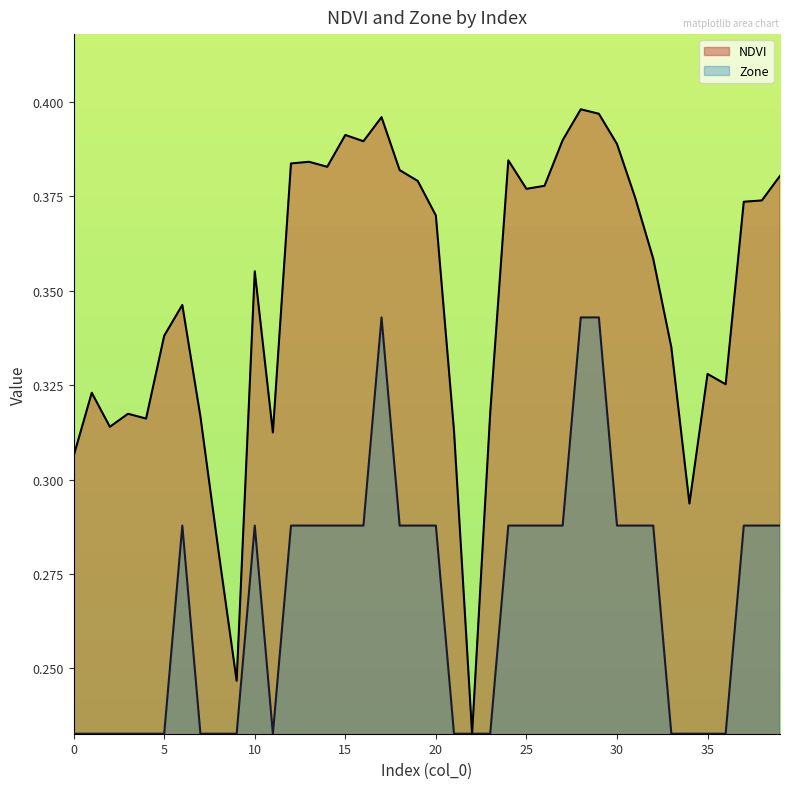

How many data points does each series have?

40